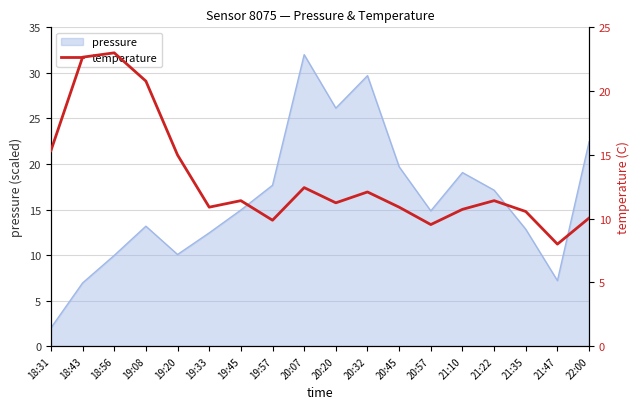

Where is the first local minimum?

19:33